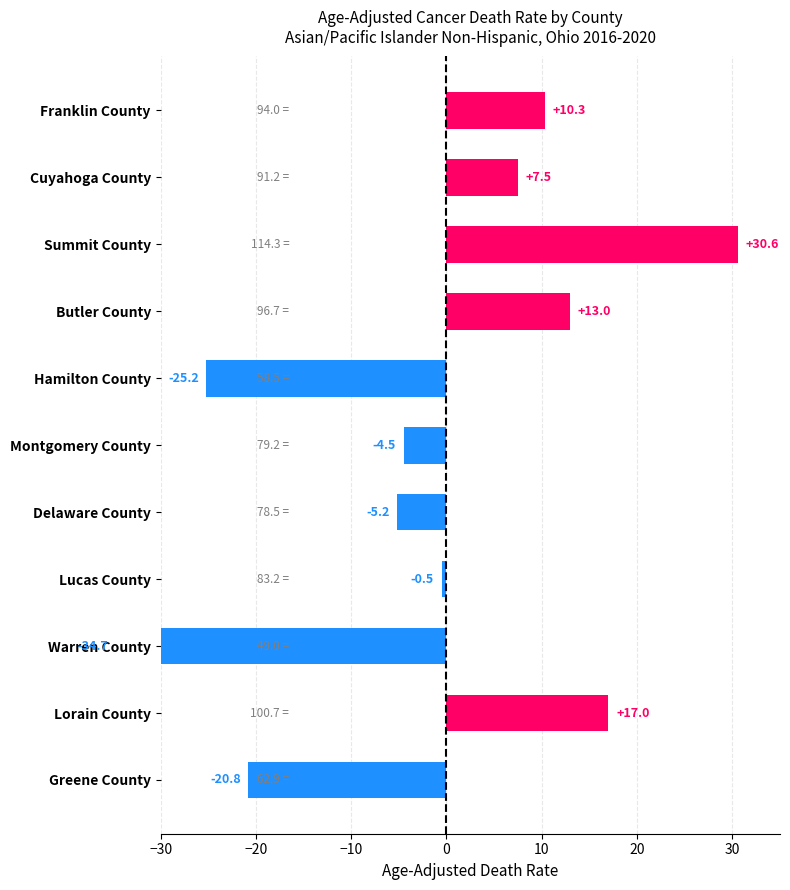

How many distinct data groups are displayed?

1